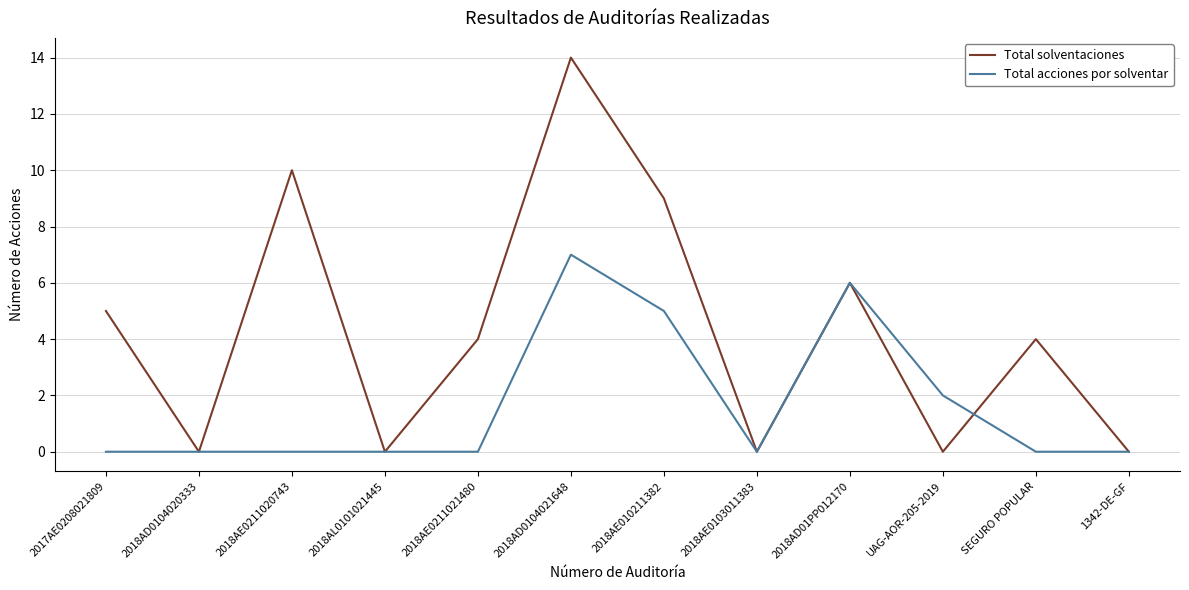

Rank the series at 2018AE0211021480 from highest to lowest value.

Total solventaciones, Total acciones por solventar